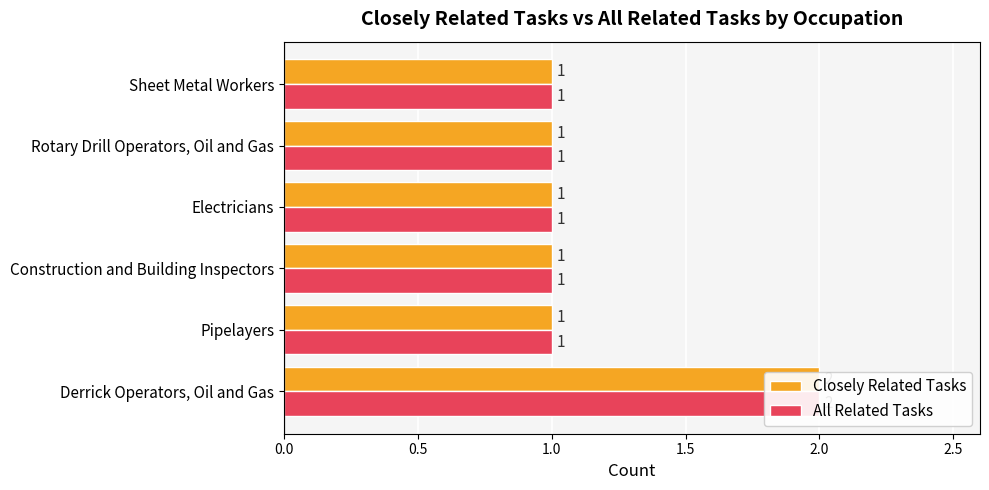

What is the maximum value shown in the chart?

2